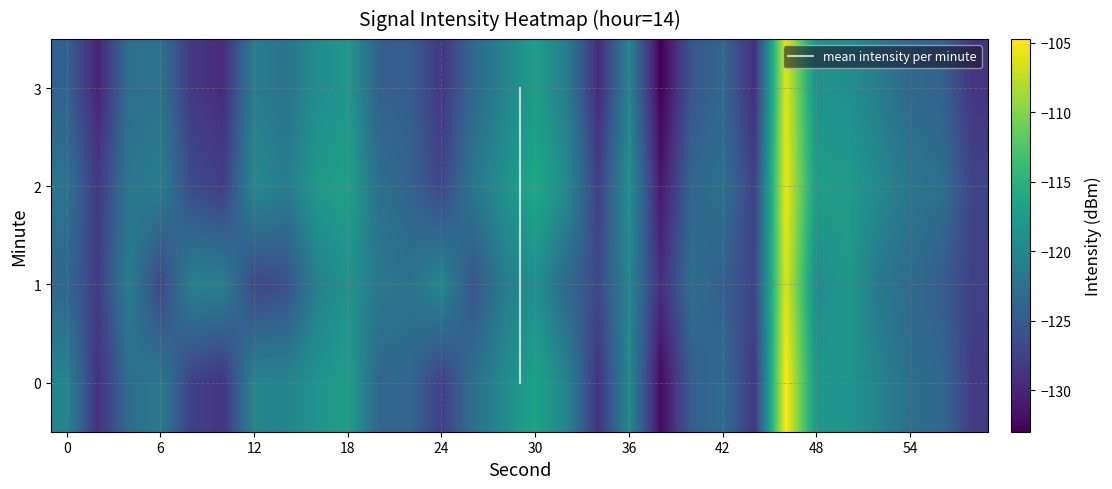

The value of 2 at 24 is -126.9. True or false?

True